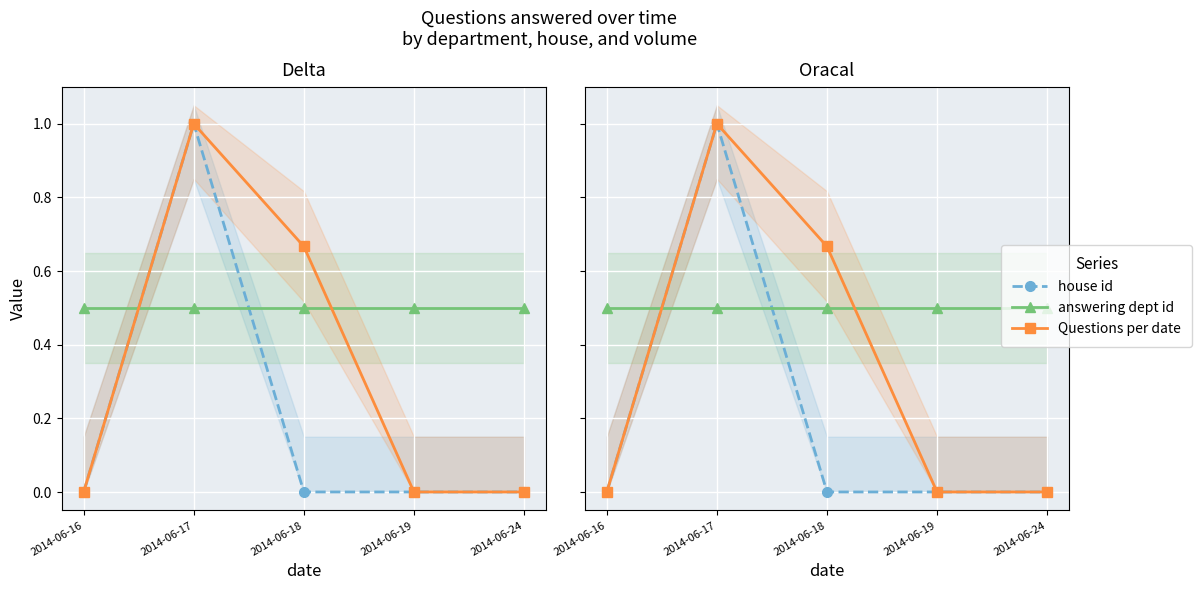

Where is the first local maximum for Questions per date?

2014-06-17